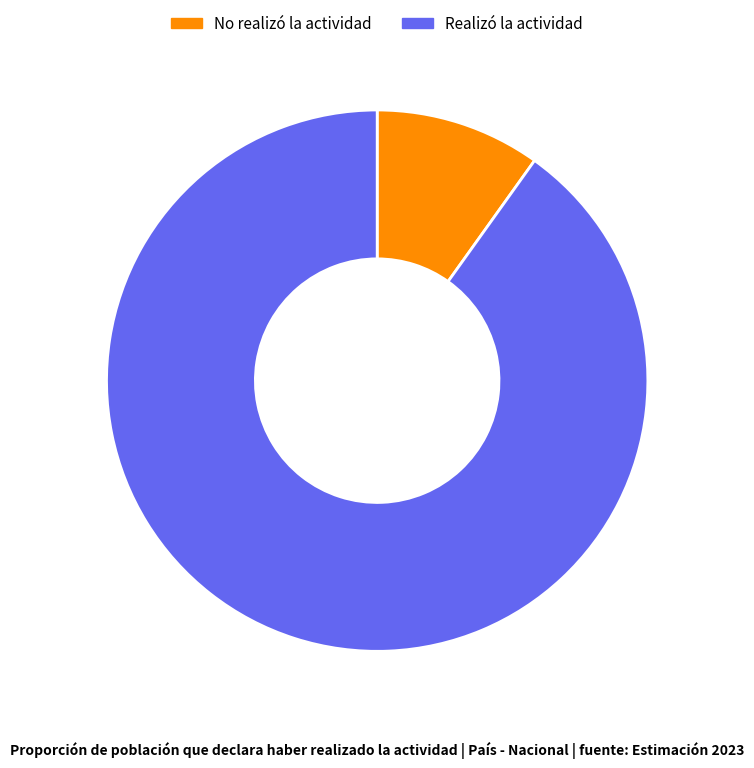

Which slice is the smallest?

No realizó la actividad